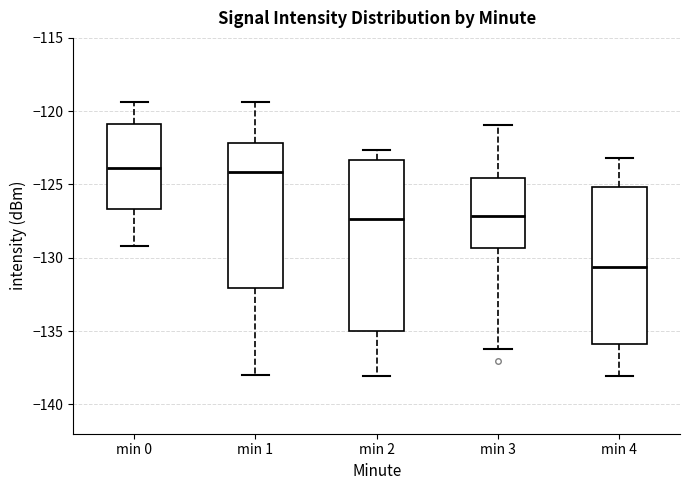

Reading left to right, transcribe this box plot: for each box, give where its median line is, the range the box spans, and where its two whiskers end, as read against the y-axis. The values are not printed on the chart, so give them approximately, as read against the axis.

min 0: median -124.0, box -126.5 to -121.0, whiskers -129.0 to -119.5
min 1: median -124.0, box -132.0 to -122.0, whiskers -138.0 to -119.5
min 2: median -127.5, box -135.0 to -123.5, whiskers -138.0 to -122.5
min 3: median -127.0, box -129.5 to -124.5, whiskers -136.0 to -121.0
min 4: median -130.5, box -136.0 to -125.0, whiskers -138.0 to -123.0